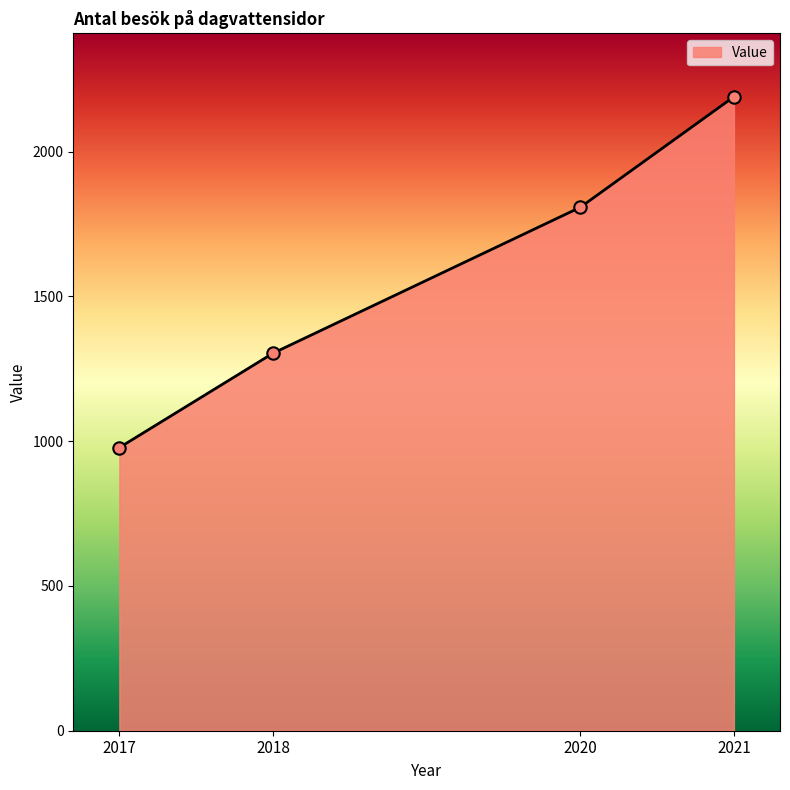

What is the ratio of the value at 2017 to the value at 2020?

0.5